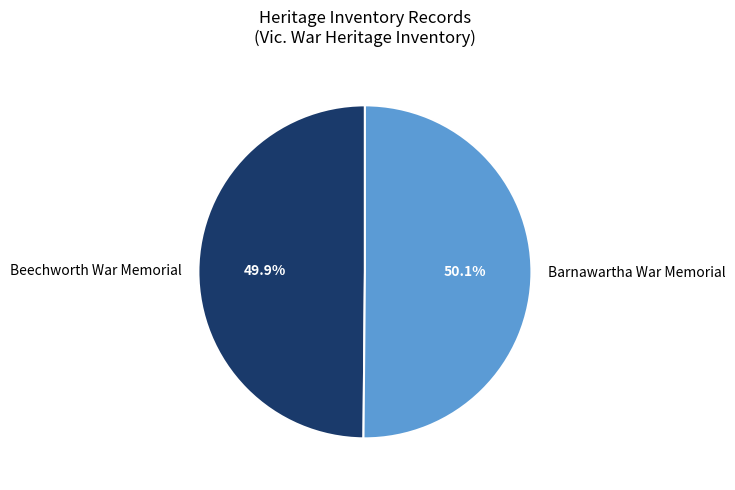

How many slices are in this pie chart?

2